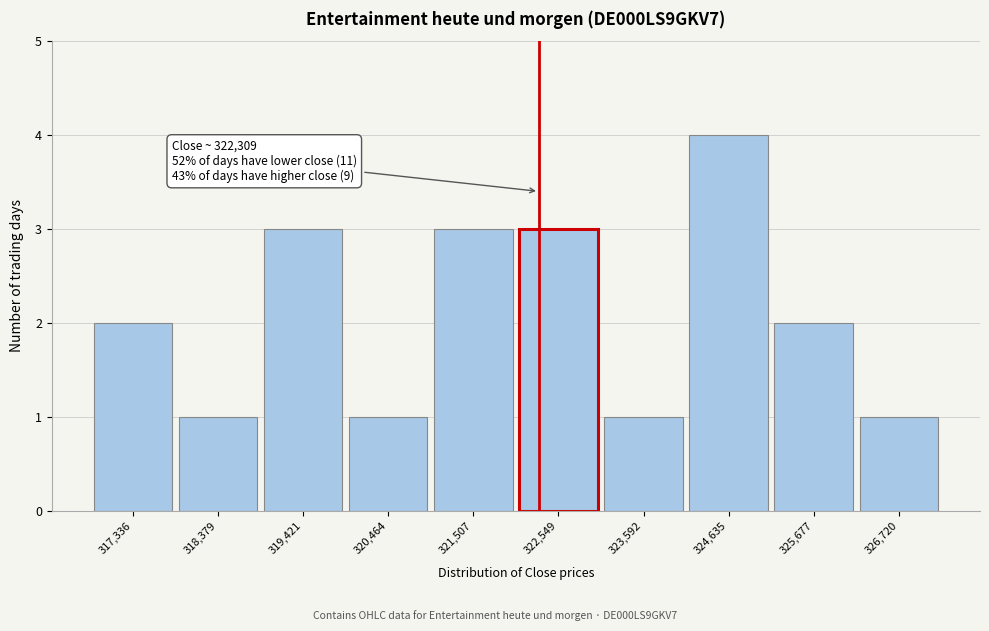

Which range on the x-axis has the tallest bar?

324200 to 325200